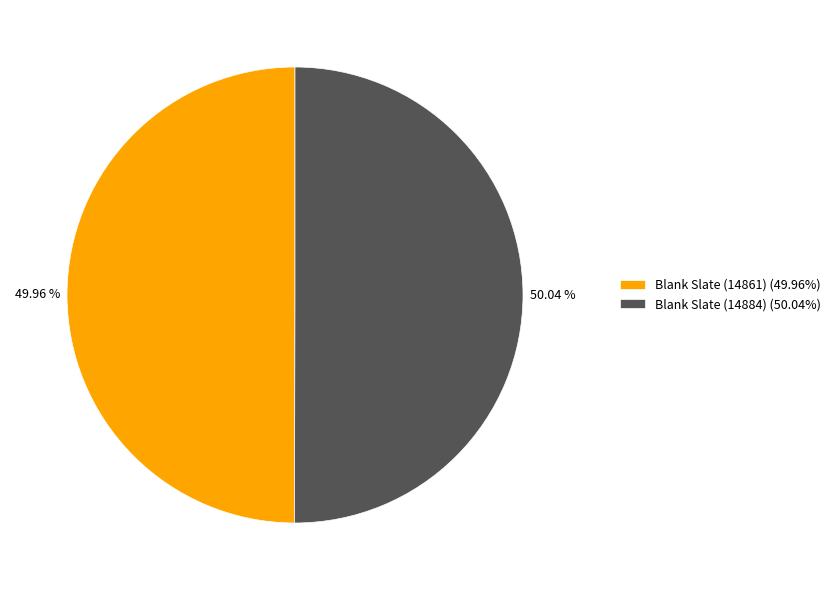

What percentage is NOT represented by Blank Slate (14884)?

50.0%